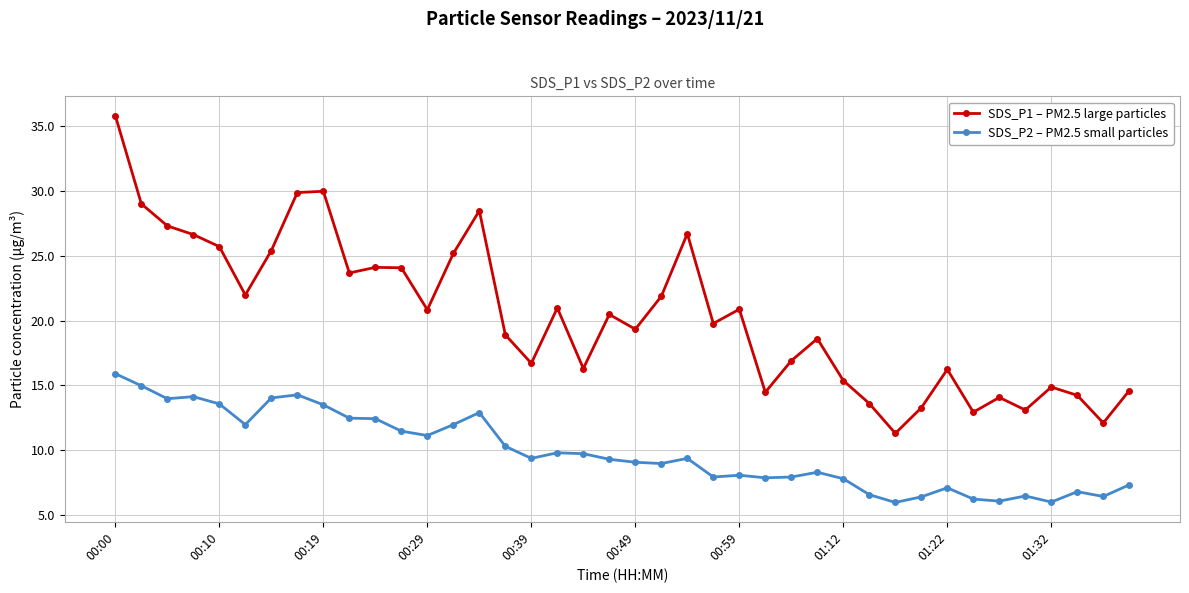

What is the lowest value of the SDS_P1 – PM2.5 large particles series?

11.3